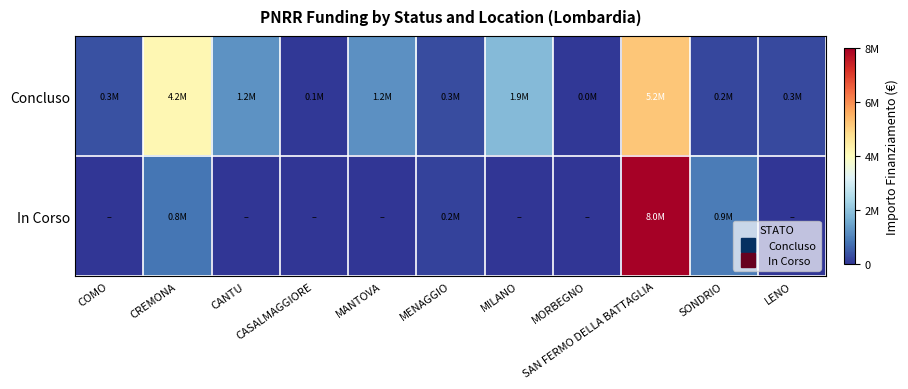

At which category is the sum across all series the highest?

SAN FERMO DELLA BATTAGLIA